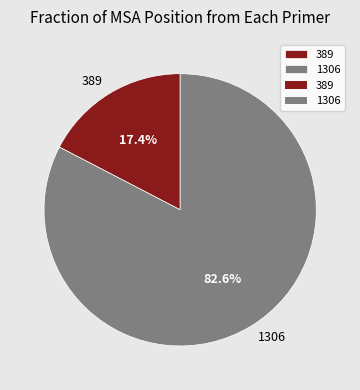

Count the number of slices in the pie.

2